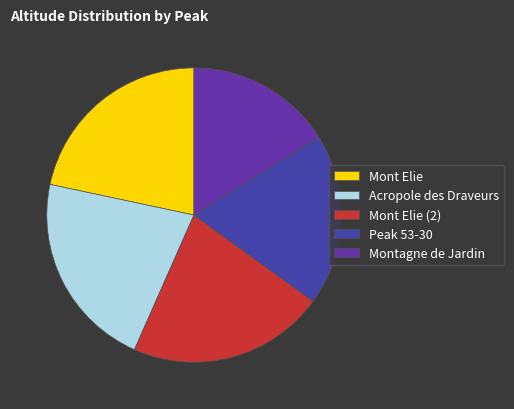

Which slice is the smallest?

Montagne de Jardin